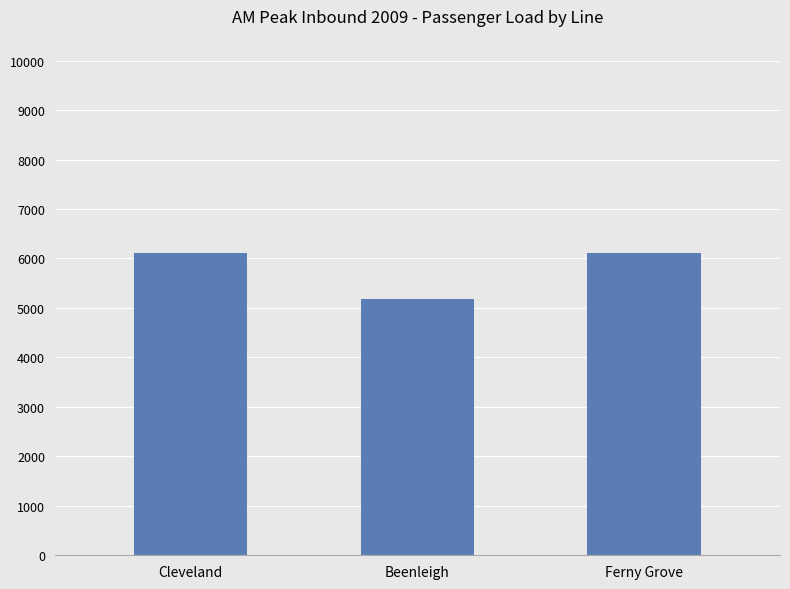

Approximately how many times larger is the value at Ferny Grove compared to Beenleigh?

1.2